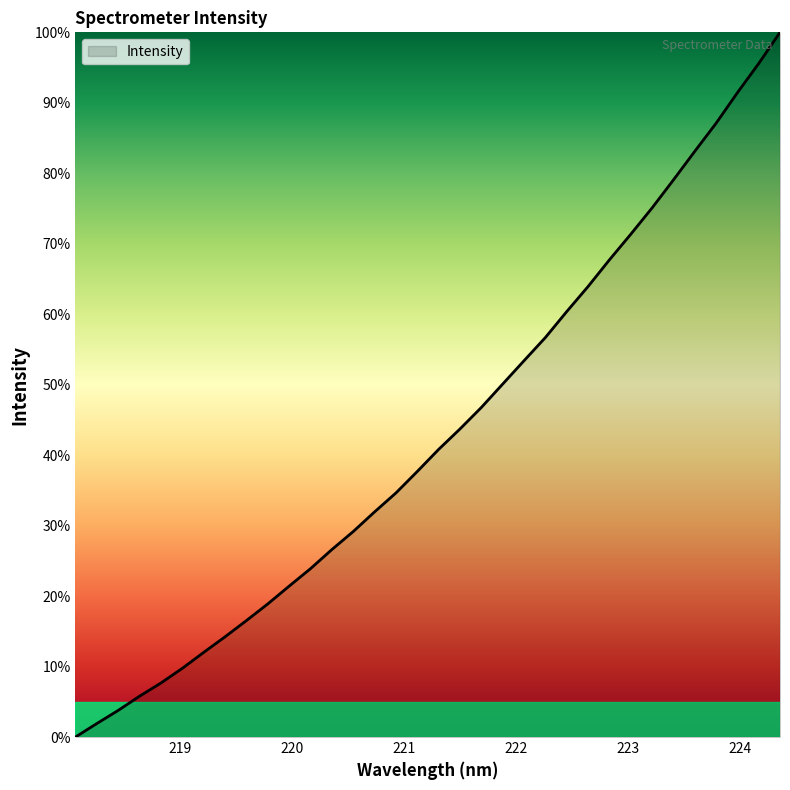

What is the difference between the maximum and minimum values?

100.0